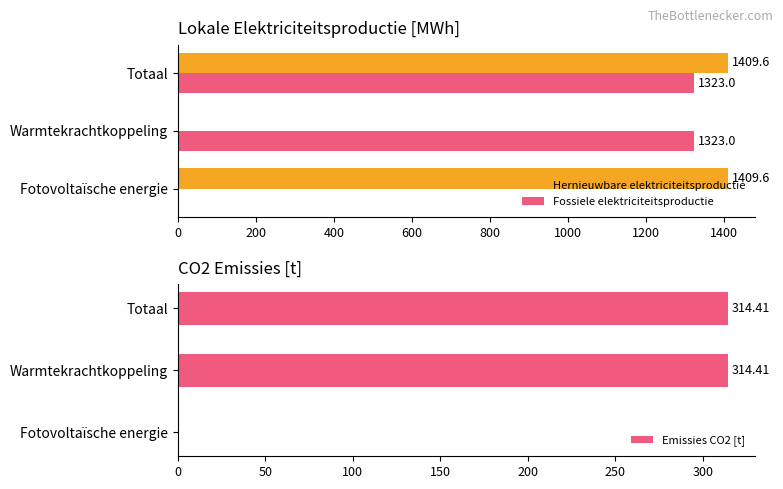

Does the chart contain stacked bars?

No